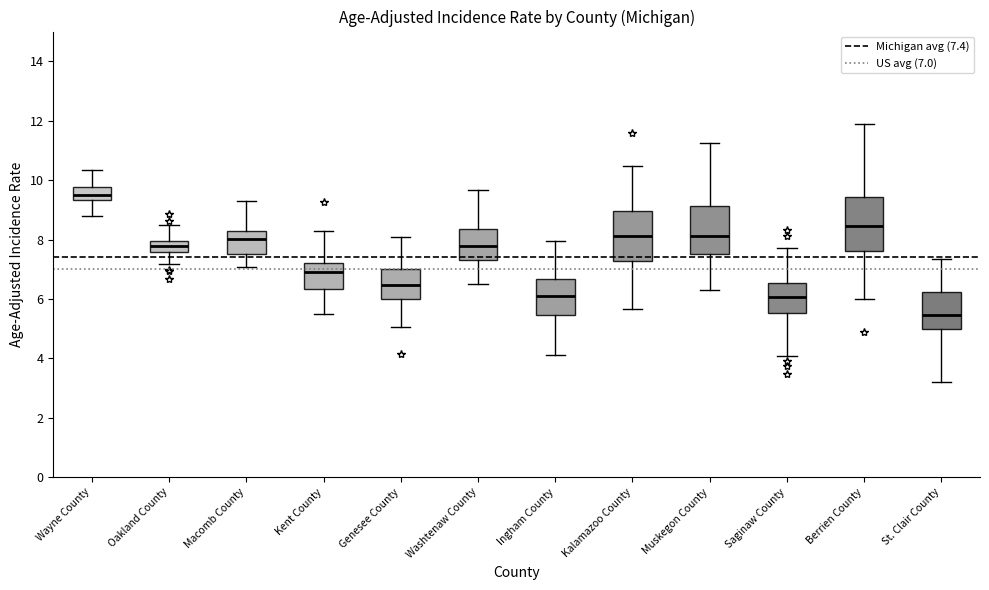

Which box's median line is the highest?

Wayne County